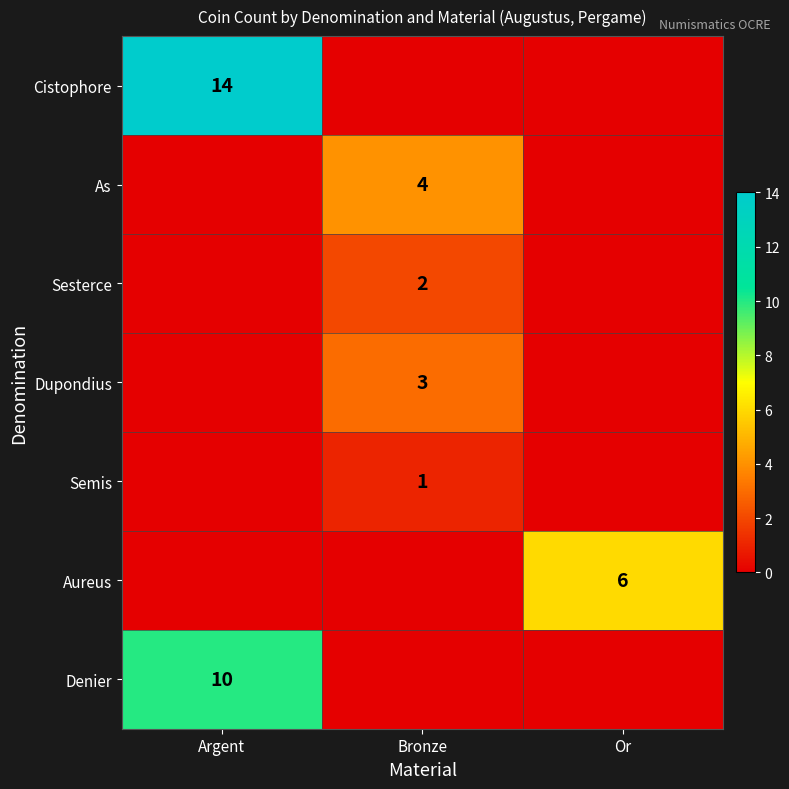

The value of Sesterce at Bronze is 3. True or false?

False